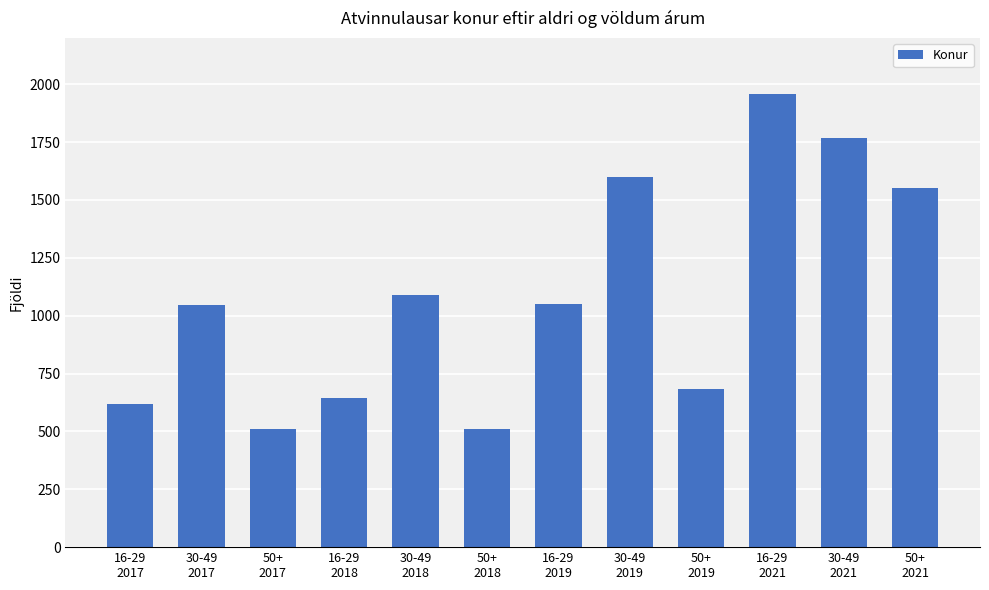

What is the label of the 8th bar from the right?

30-49
2018